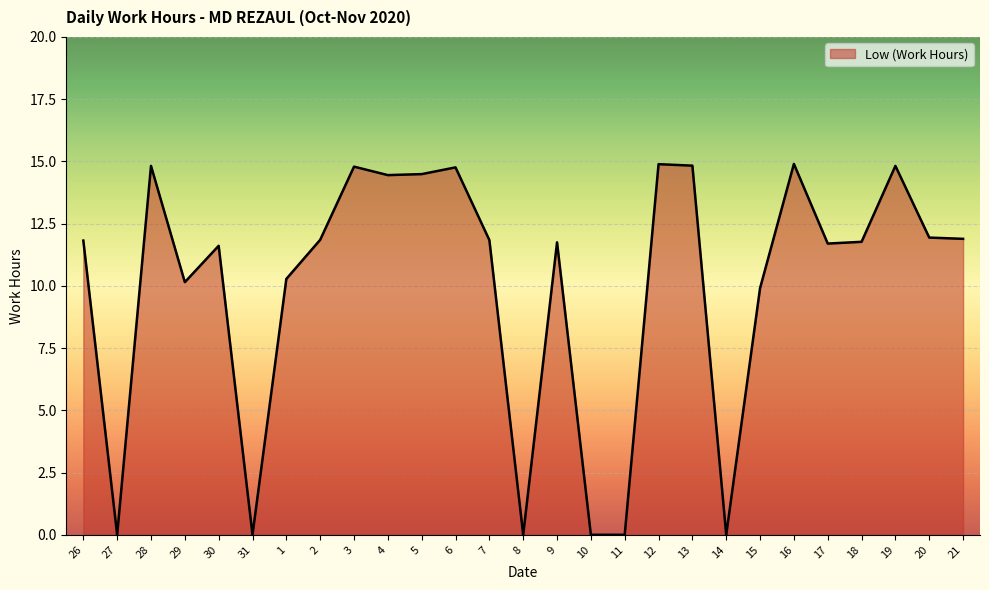

Read the value at 9.

11.8